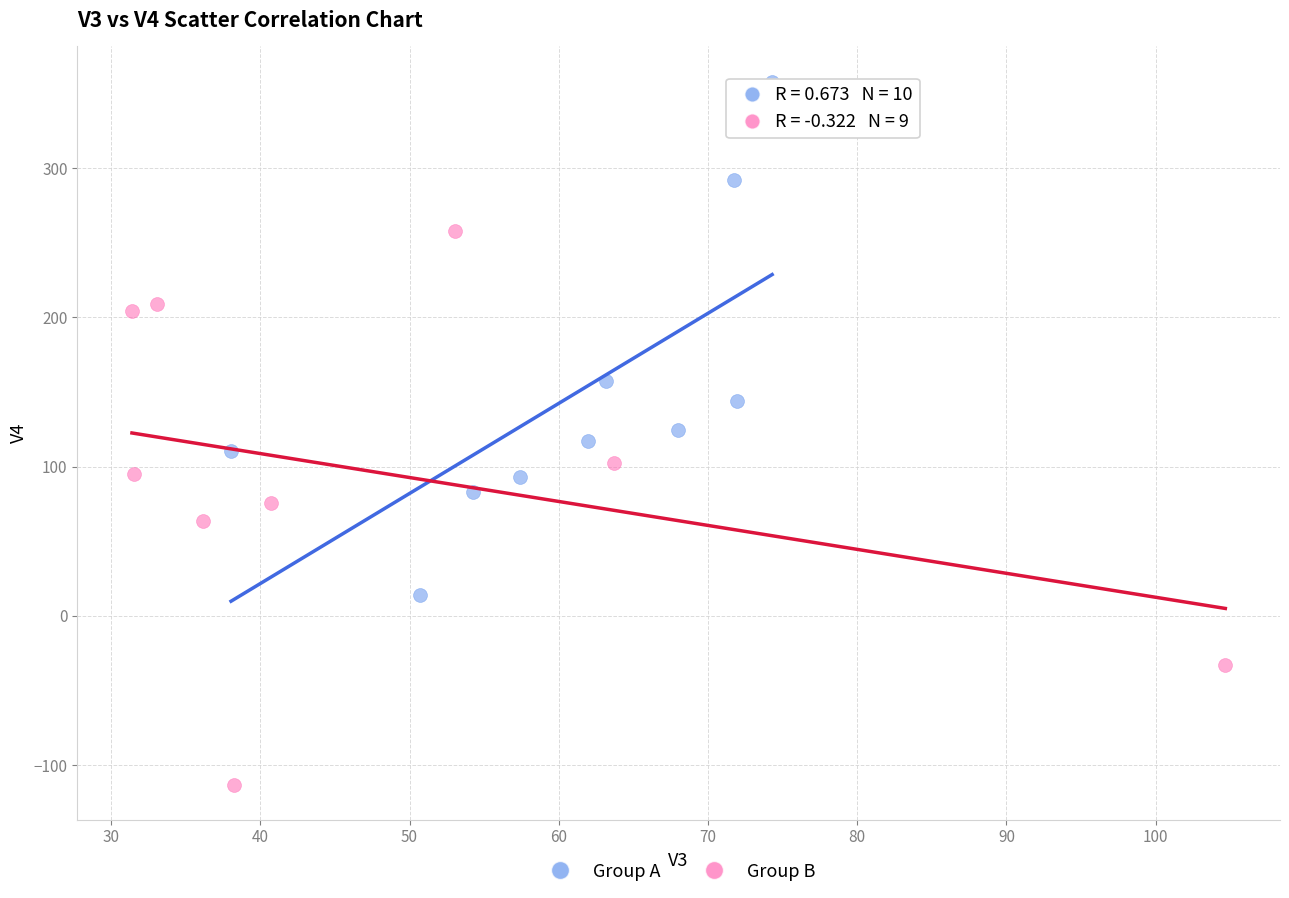

What are all the series names shown in the legend?

Group A, Group B